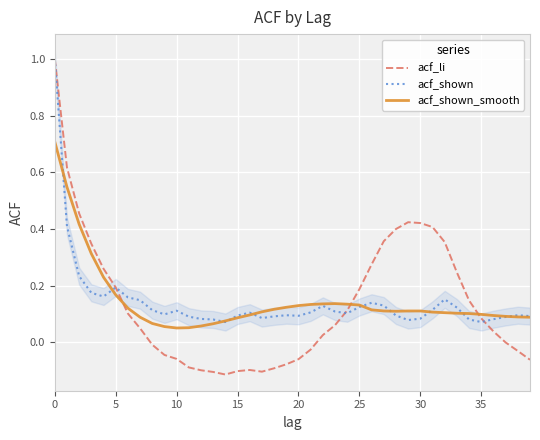

Rank the series by their average value, from highest to lowest.

acf_shown_smooth, acf_shown, acf_li